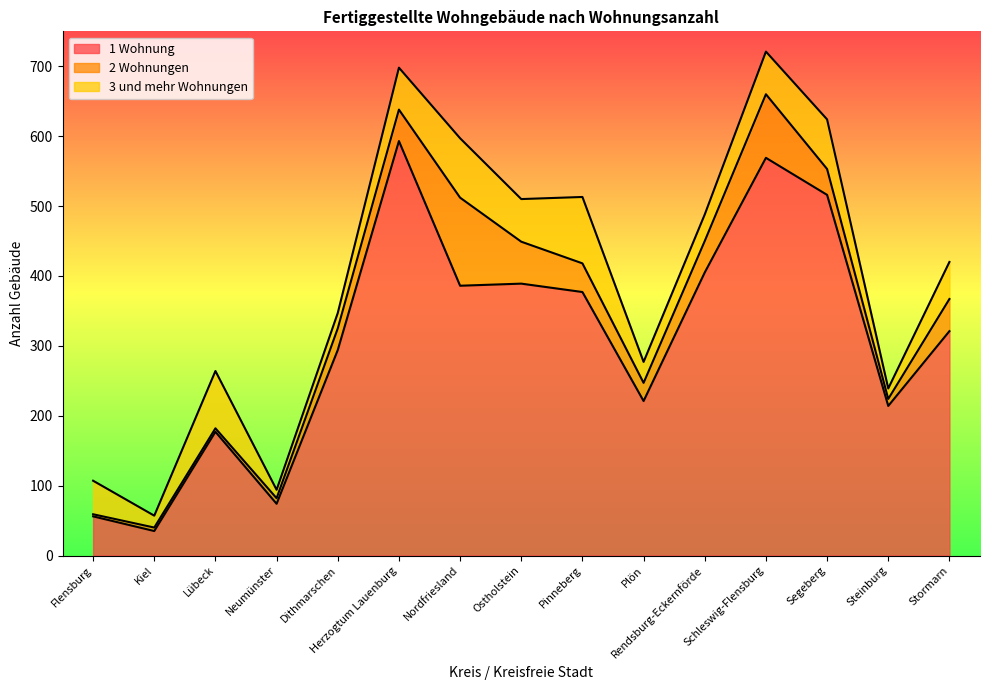

At which category does 3 und mehr Wohnungen reach its first local valley?

Kiel